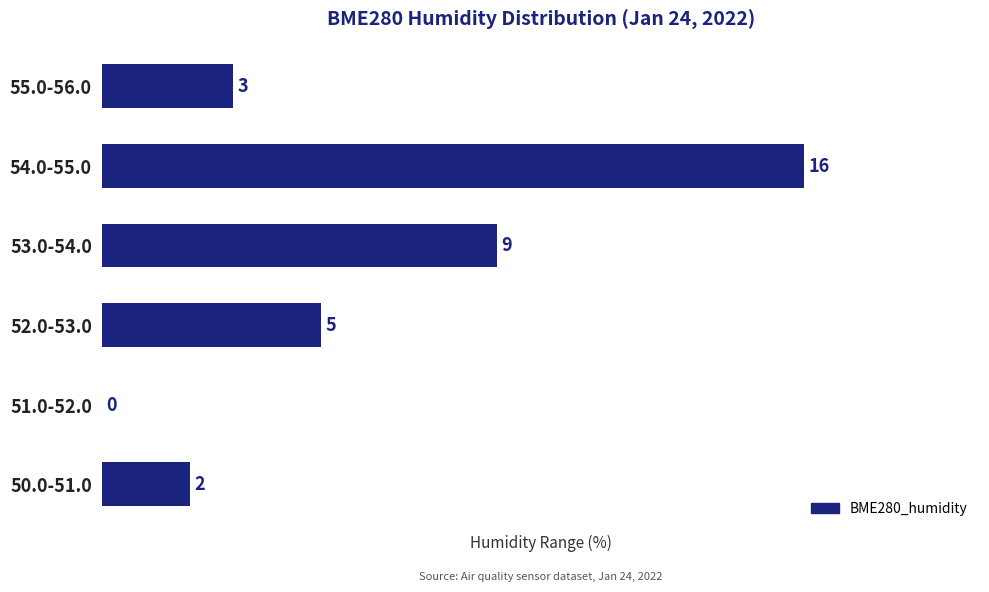

How many values are above zero?

5